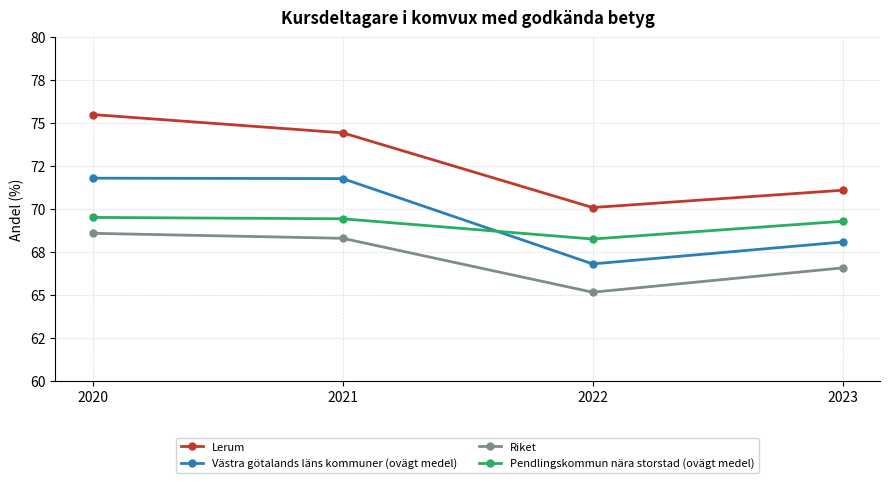

What is the spread (max minus min) of values at 2023?

4.5